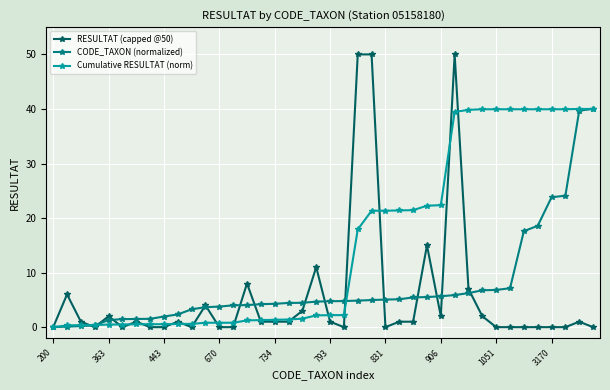

Rank the series by their average value, from lowest to highest.

RESULTAT (capped @50), CODE_TAXON (normalized), Cumulative RESULTAT (norm)